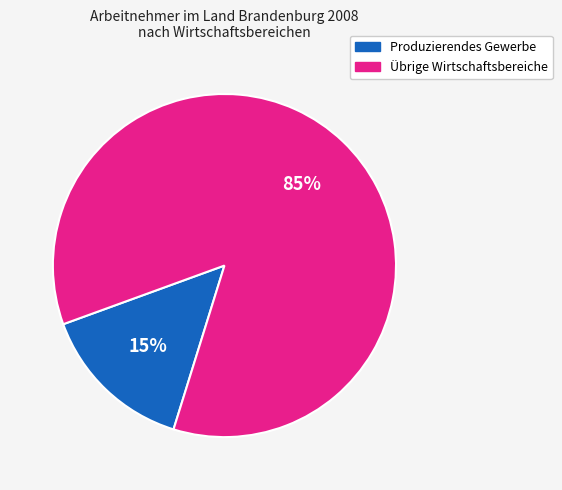

Rank the categories by value from lowest to highest.

Produzierendes Gewerbe, Übrige Wirtschaftsbereiche